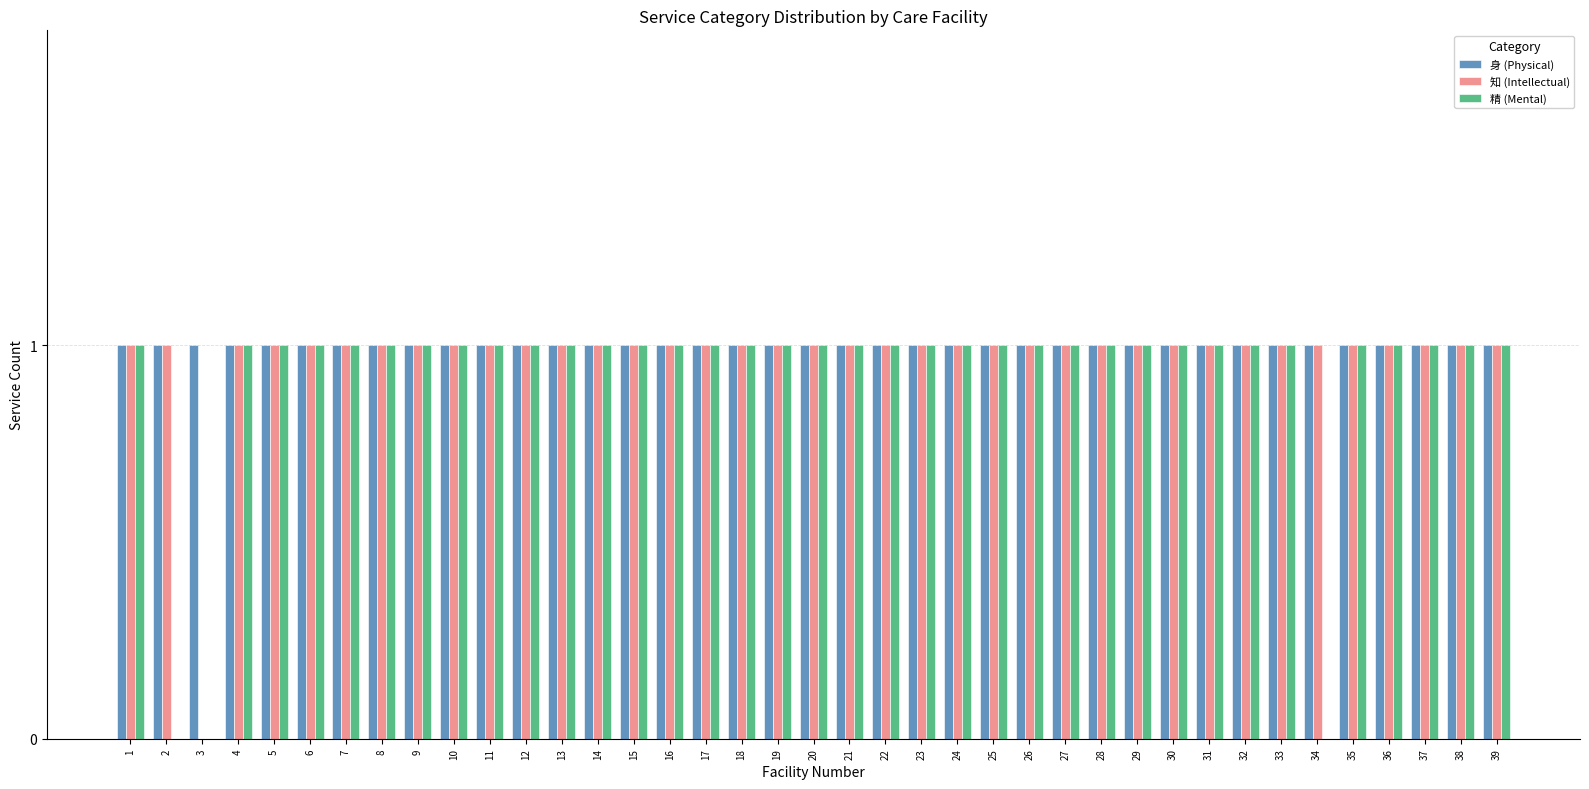

Between 2 and 31, which series saw the biggest shift?

精 (Mental)